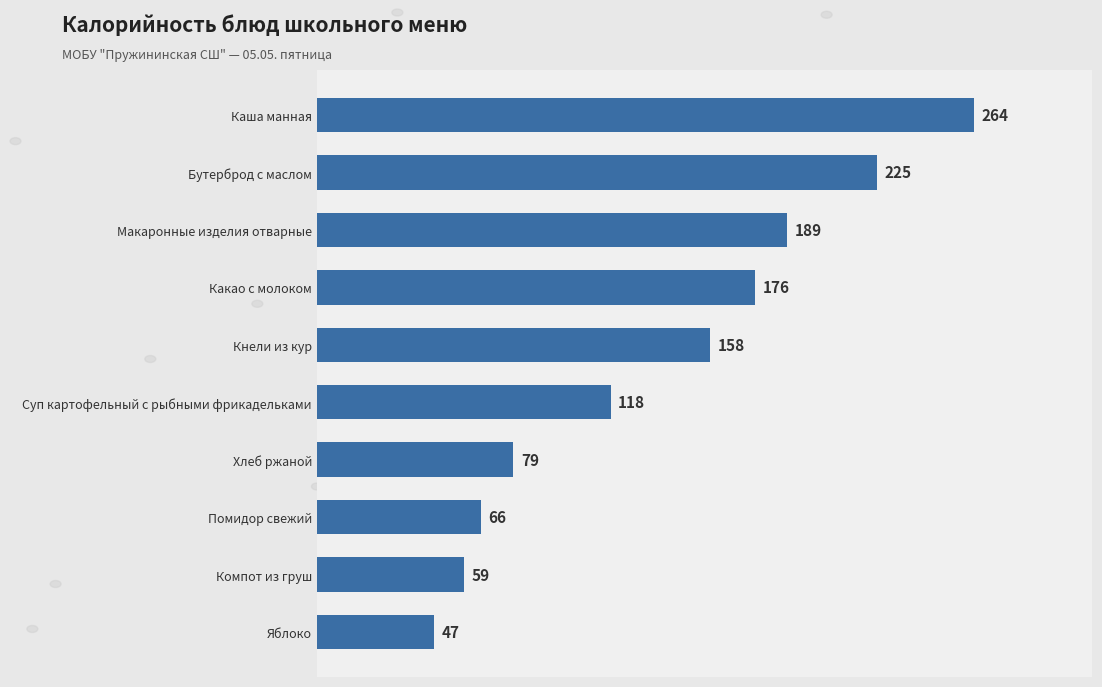

What is the difference between the second highest and minimum values?

178